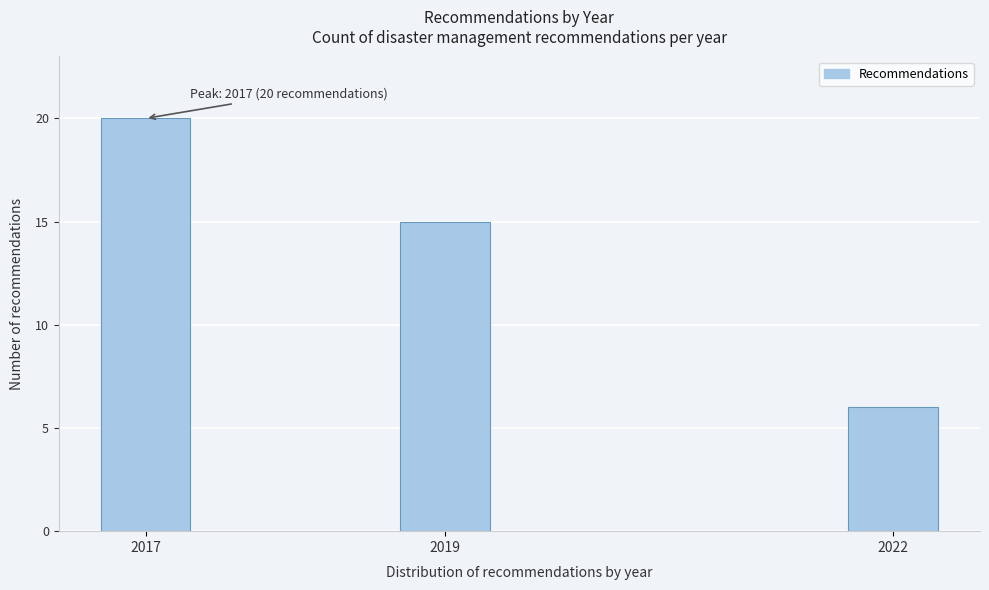

Reading left to right, transcribe all the data shown in this chart.

2017=20	2019=15	2022=6